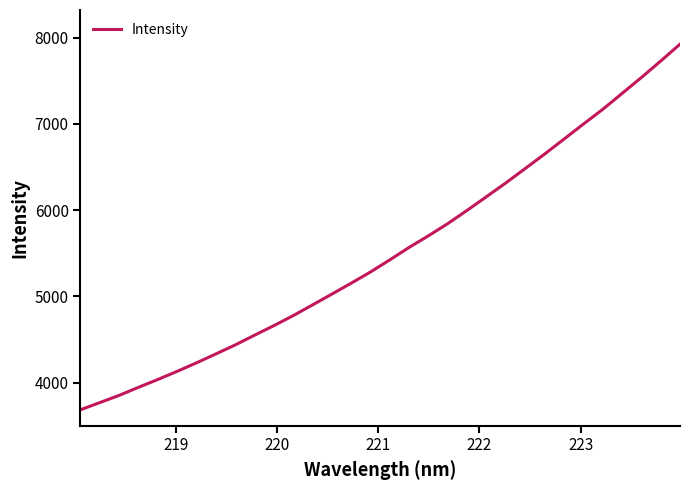

What is the minimum value shown in the chart?

3685.7